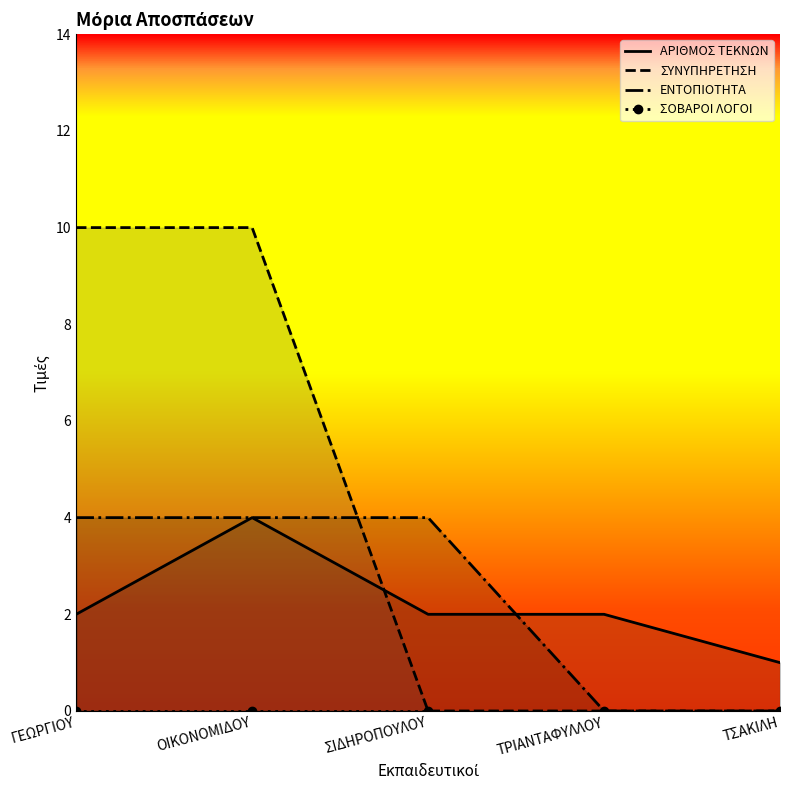

At ΤΣΑΚΙΛΗ, list the series in order from largest to smallest.

ΑΡΙΘΜΟΣ ΤΕΚΝΩΝ, ΣΥΝΥΠΗΡΕΤΗΣΗ, ΕΝΤΟΠΙΟΤΗΤΑ, ΣΟΒΑΡΟΙ ΛΟΓΟΙ